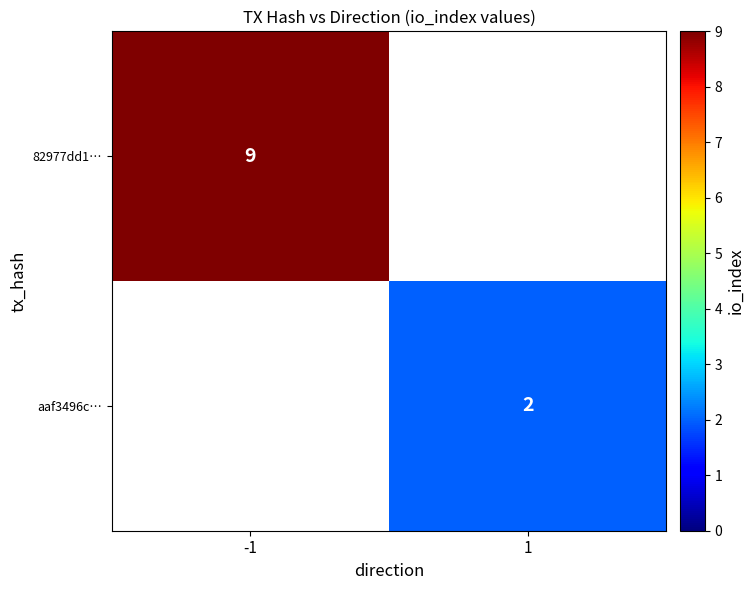

True or false: aaf3496c… has a value of 2 at 1.

True